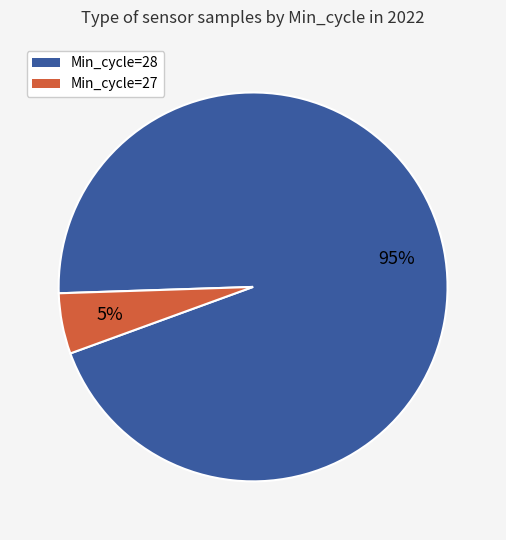

To the nearest percent, what is the average slice percentage?

50%